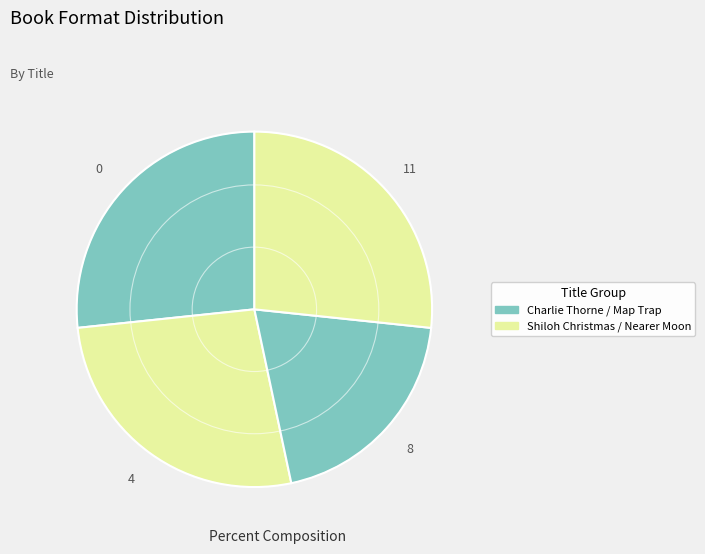

Count the number of slices in the pie.

4